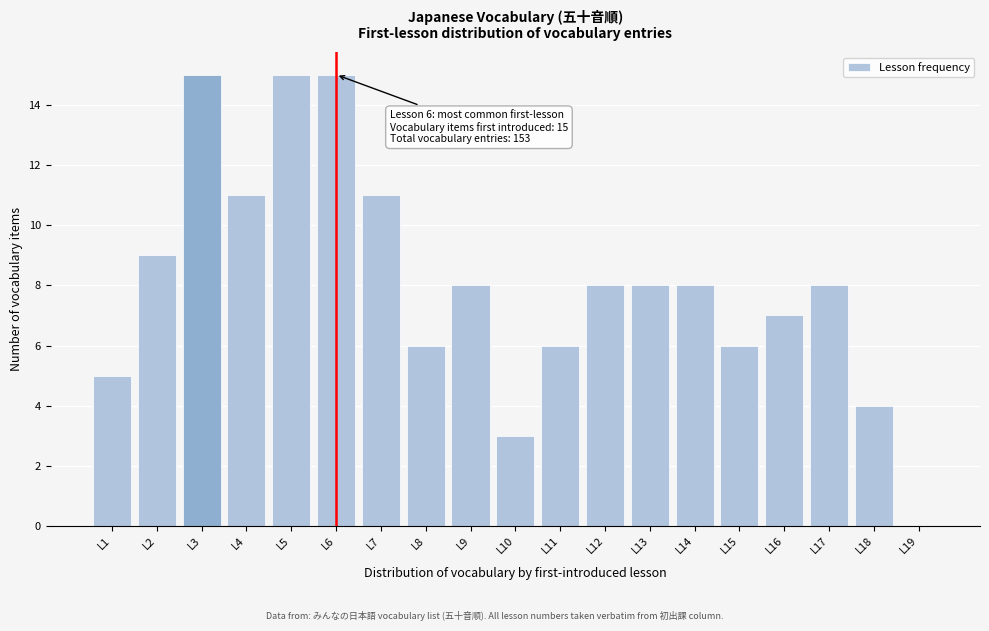

Reading left to right, extract all data points from this chart.

L1=5	L2=9	L3=15	L4=11	L5=15	L6=15	L7=11	L8=6	L9=8	L10=3	L11=6	L12=8	L13=8	L14=8	L15=6	L16=7	L17=8	L18=4	L19=0